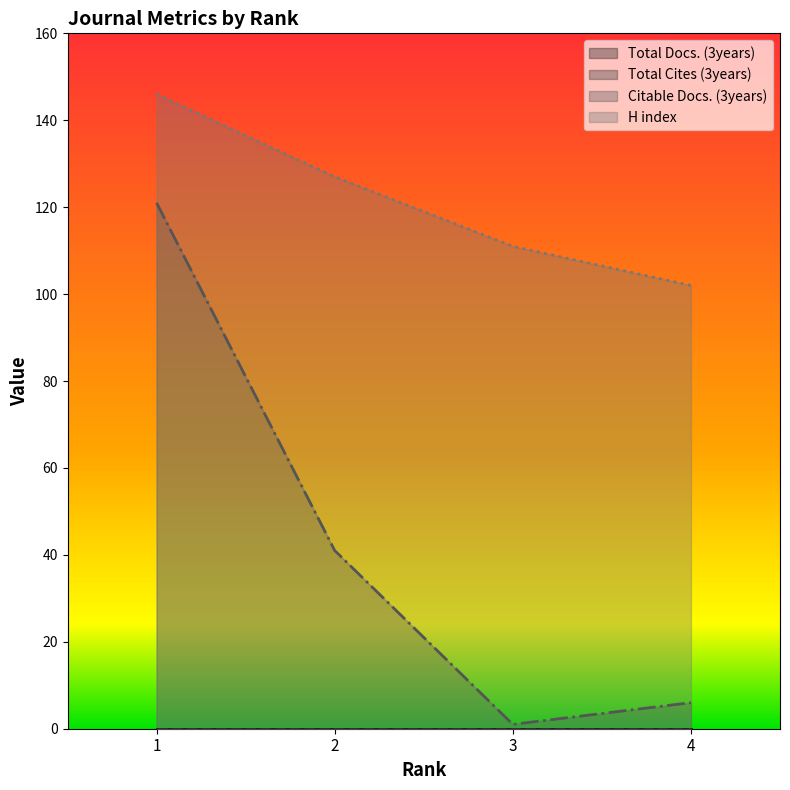

Reading left to right, extract all data points from this chart.

Citable Docs. (3years): 1=121	2=41	3=1	4=6
H index: 1=146	2=127	3=111	4=102